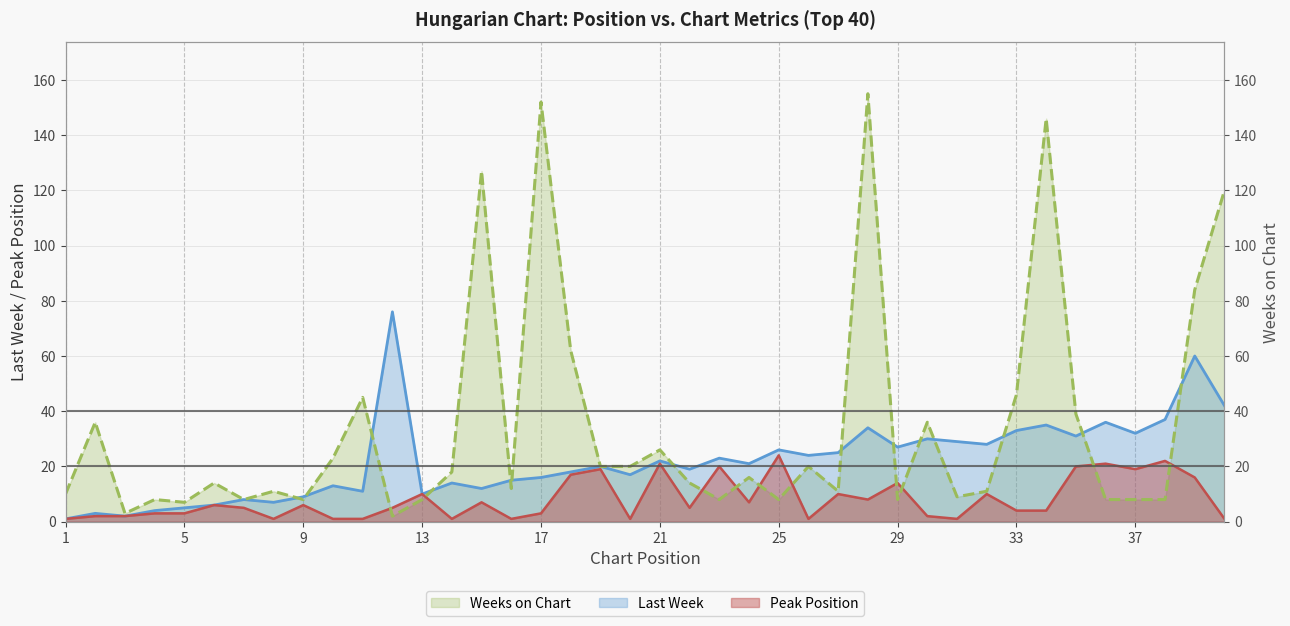

Rank the series at 3 from highest to lowest value.

Weeks on Chart, Last Week, Peak Position